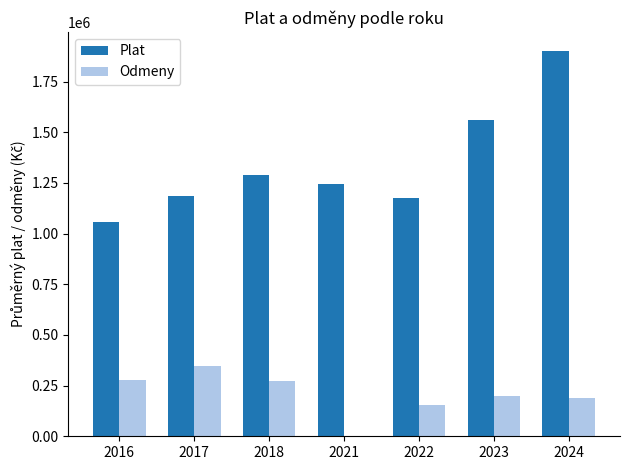

True or false: Plat has a value of 1658973 at 2017.

False